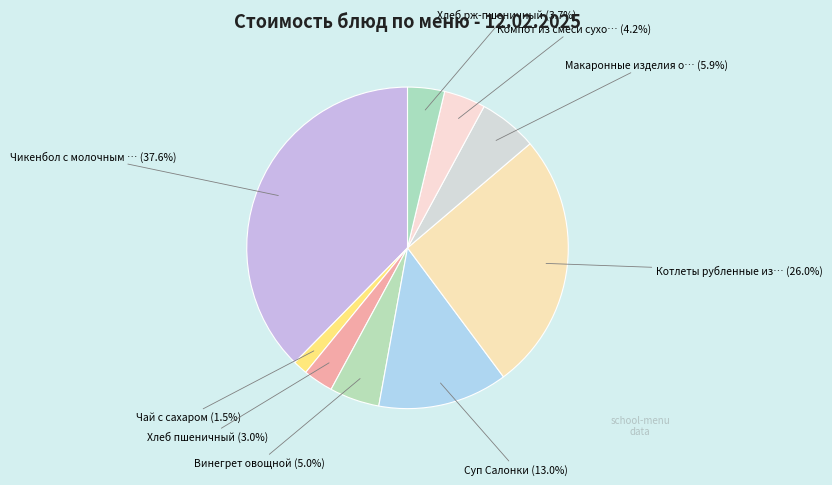

Which slice is the largest?

Чикенбол с молочным соусом